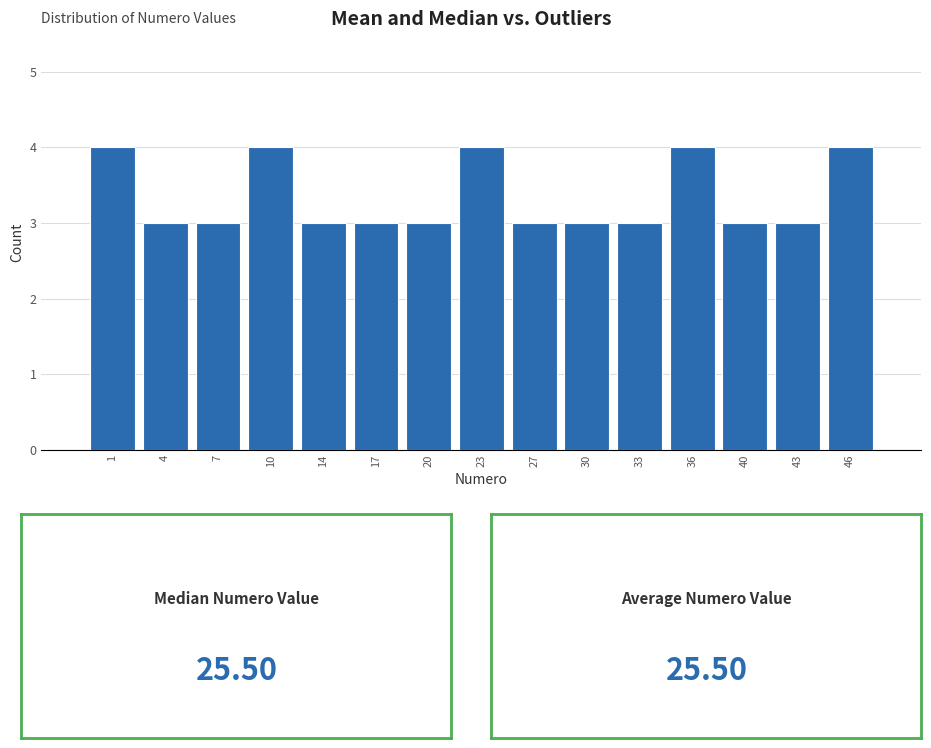

Reading left to right, extract all data points from this chart.

1=4	4=3	7=3	10=4	14=3	17=3	20=3	23=4	27=3	30=3	33=3	36=4	40=3	43=3	46=4